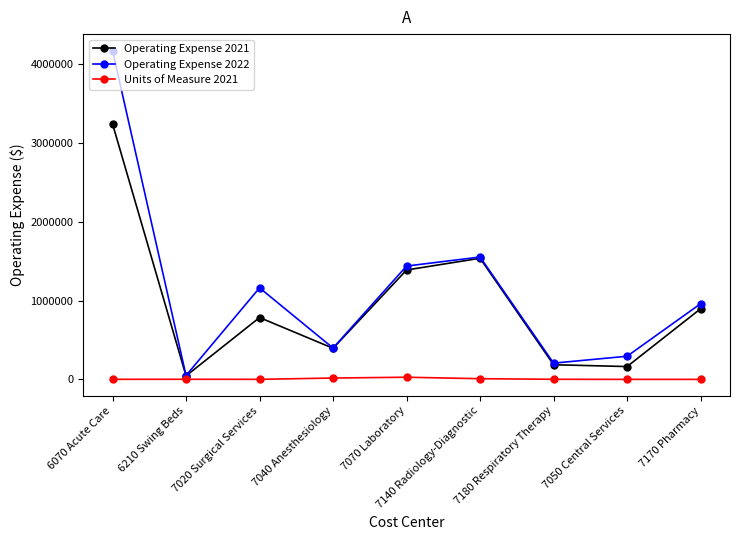

List the series in order of their overall mean, lowest first.

Units of Measure 2021, Operating Expense 2021, Operating Expense 2022